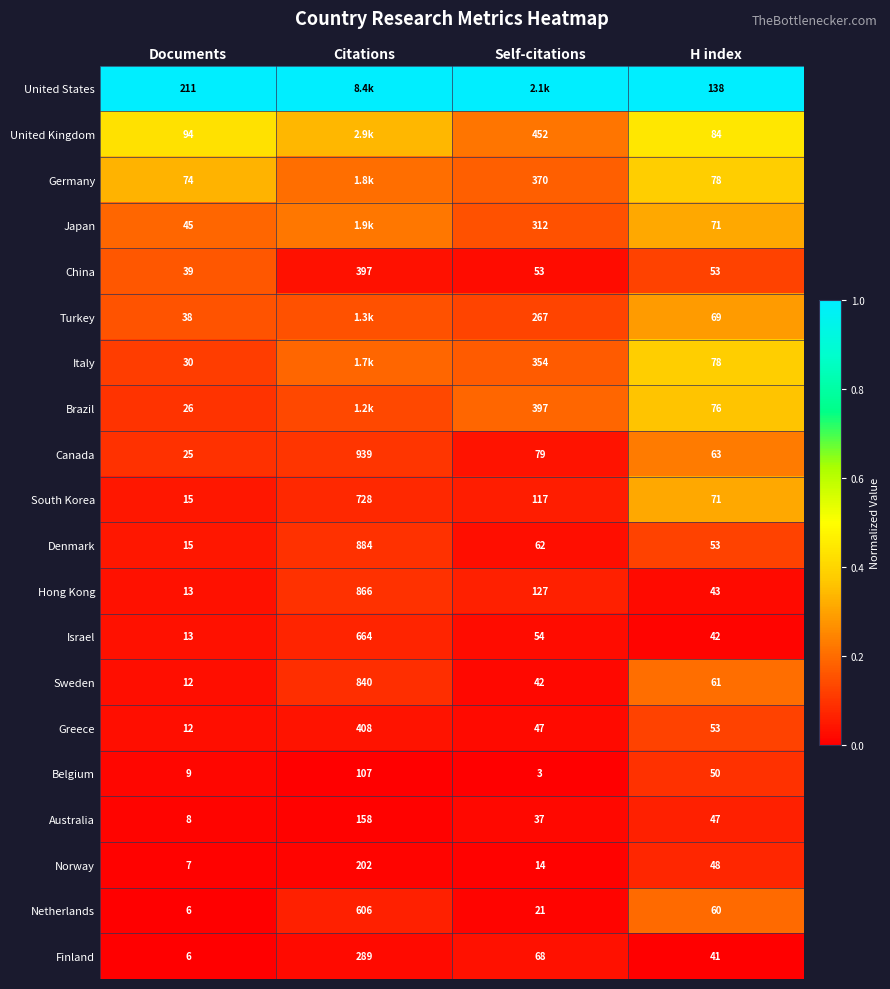

Between Documents and H index, which series saw the biggest shift?

United States